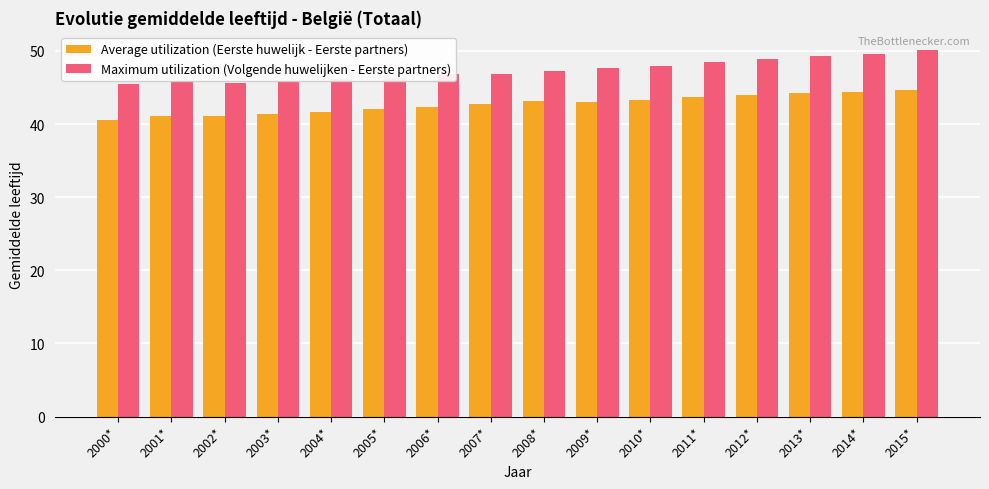

List the series in order of their peak value, lowest first.

Average utilization (Eerste huwelijk - Eerste partners), Maximum utilization (Volgende huwelijken - Eerste partners)